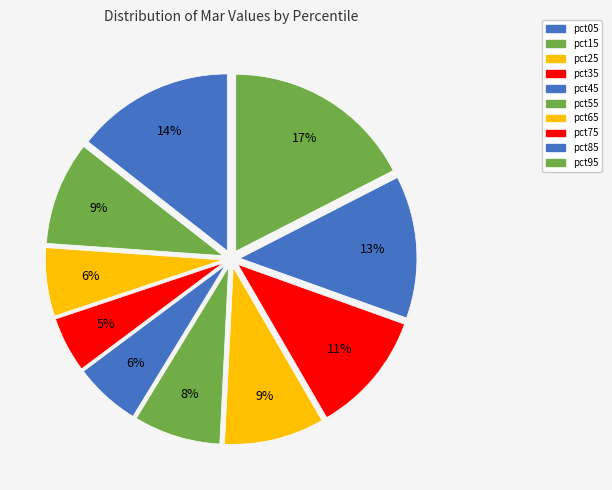

Is it true that pct35 is 18% of the pie?

False